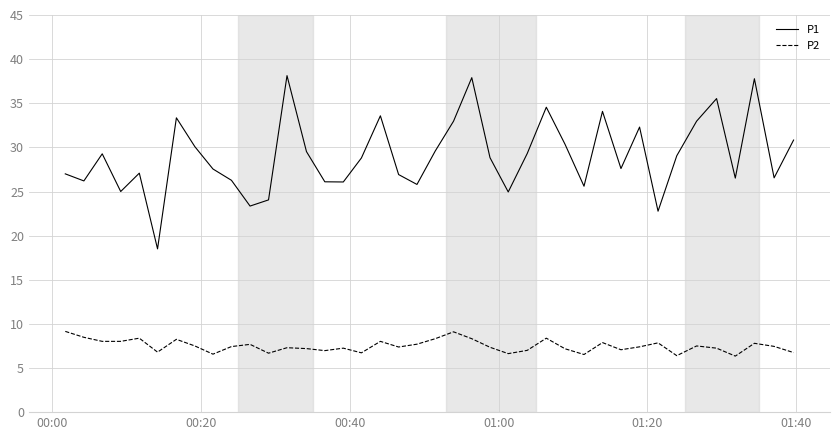

What is the minimum value for P1?

18.5